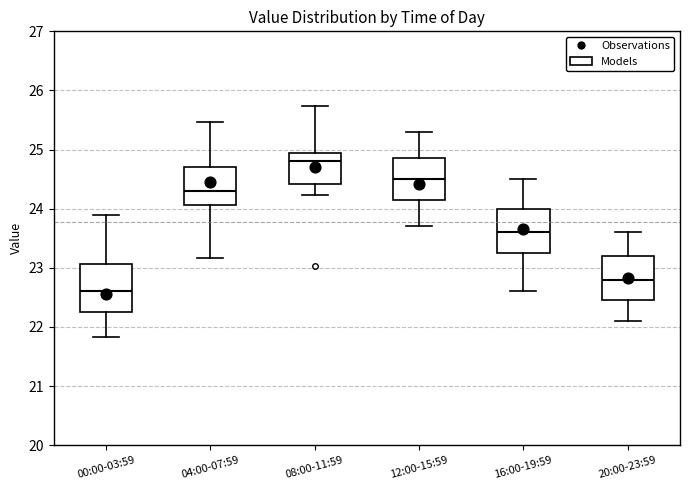

Reading left to right, read every box against the y-axis: the position of its median line, the range the box covers, and the ends of its whiskers. The values are not printed on the chart, so give them approximately, as read against the axis.

00:00-03:59: median 22.6, box 22.3 to 23.1, whiskers 21.8 to 23.9
04:00-07:59: median 24.3, box 24.1 to 24.7, whiskers 23.2 to 25.5
08:00-11:59: median 24.8, box 24.4 to 25.0, whiskers 24.2 to 25.7
12:00-15:59: median 24.5, box 24.2 to 24.9, whiskers 23.7 to 25.3
16:00-19:59: median 23.6, box 23.3 to 24.0, whiskers 22.6 to 24.5
20:00-23:59: median 22.8, box 22.5 to 23.2, whiskers 22.1 to 23.6